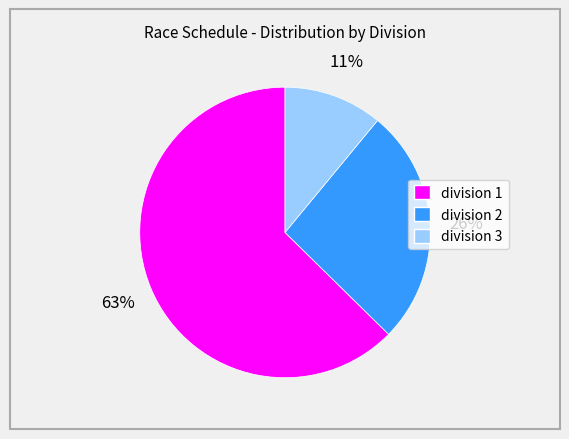

How many slices are in this pie chart?

3